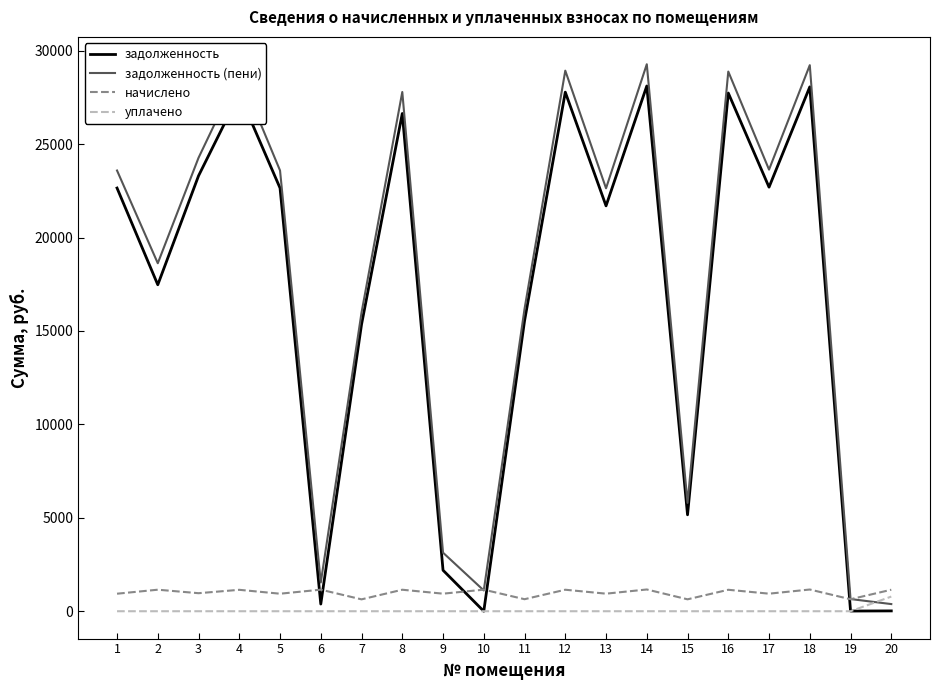

What is the maximum value for начислено?

1164.2